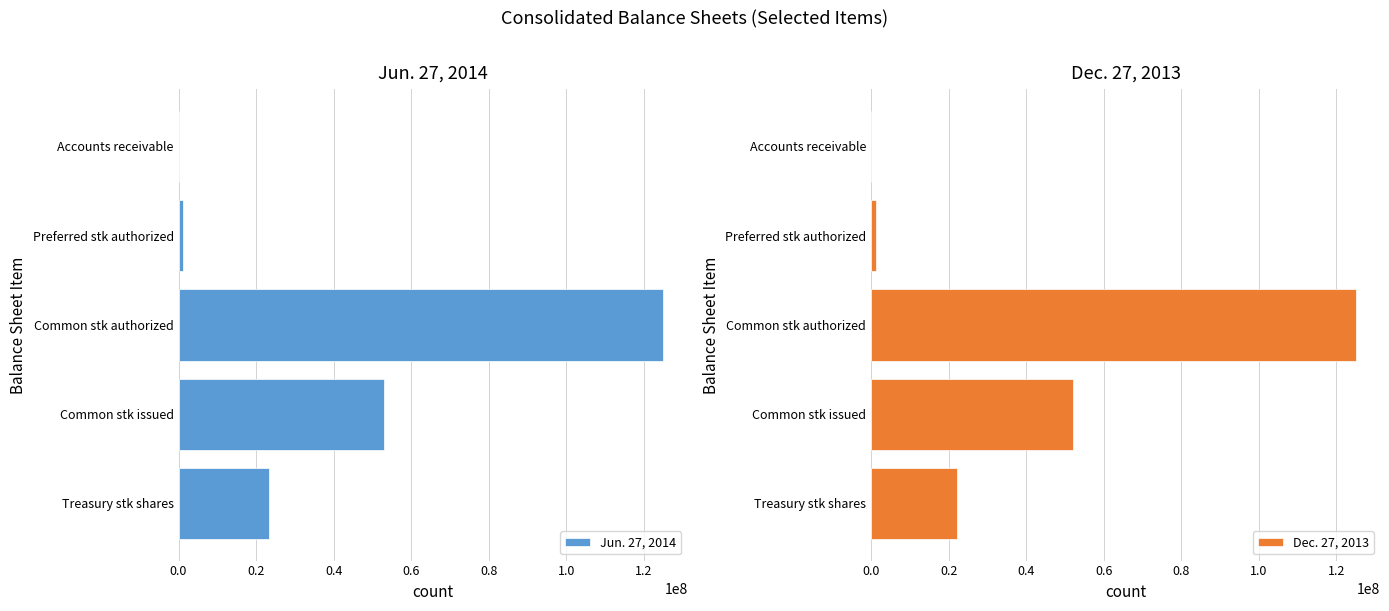

Which series has the widest spread of values?

Jun. 27, 2014